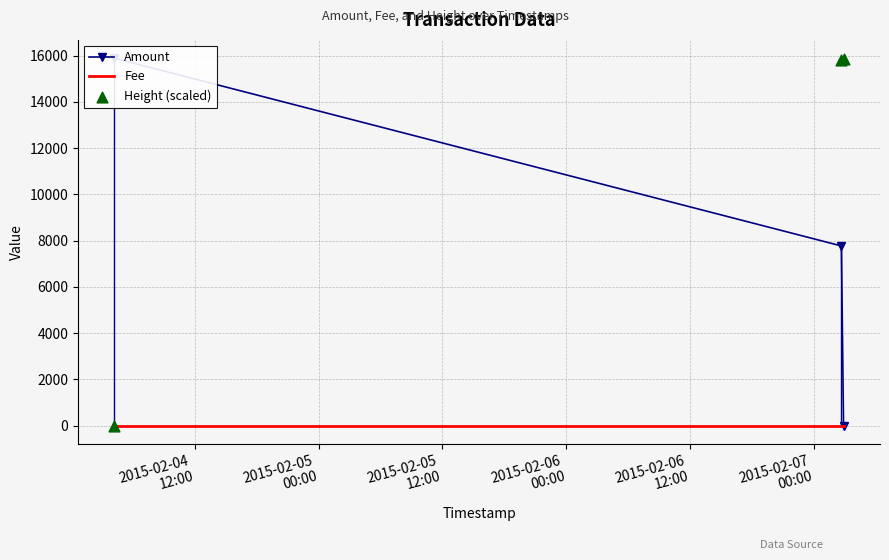

Is the value of Amount at 2015-02-04
12:00 greater than the value of Fee at 2015-02-05
00:00?

Yes